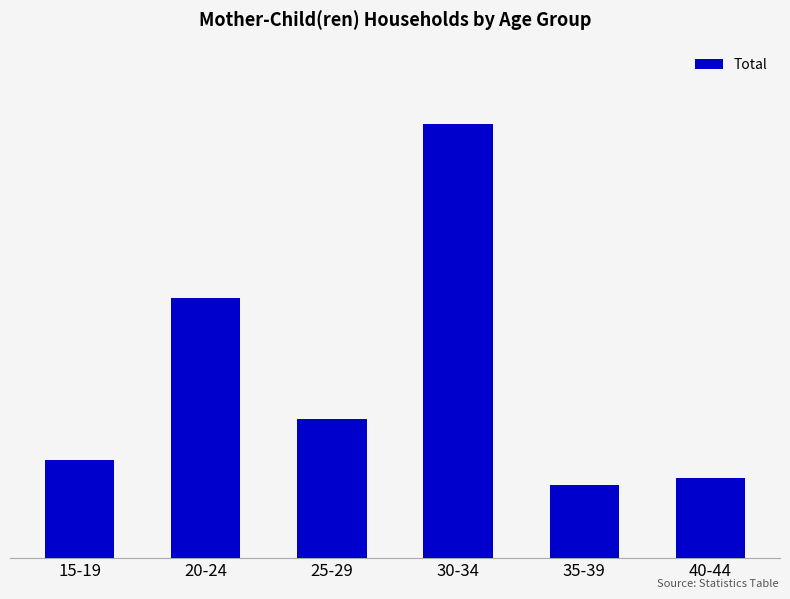

How many values exceed 8588?

2